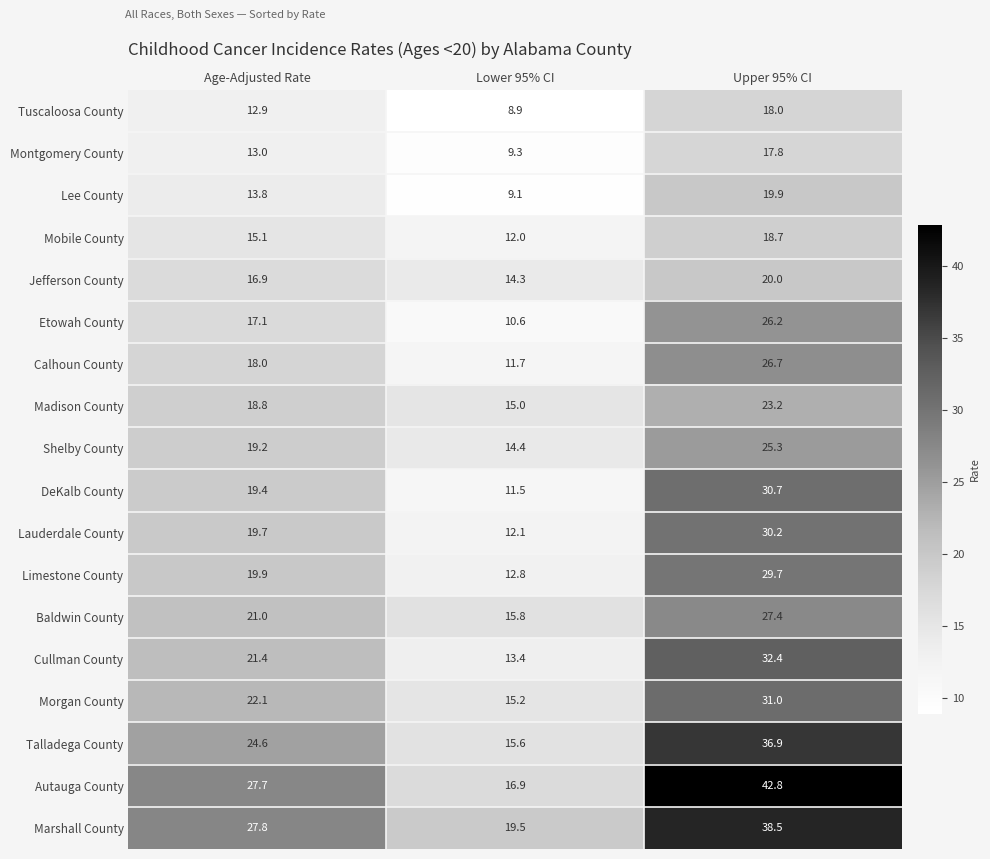

Which series has the largest total across all categories?

Autauga County